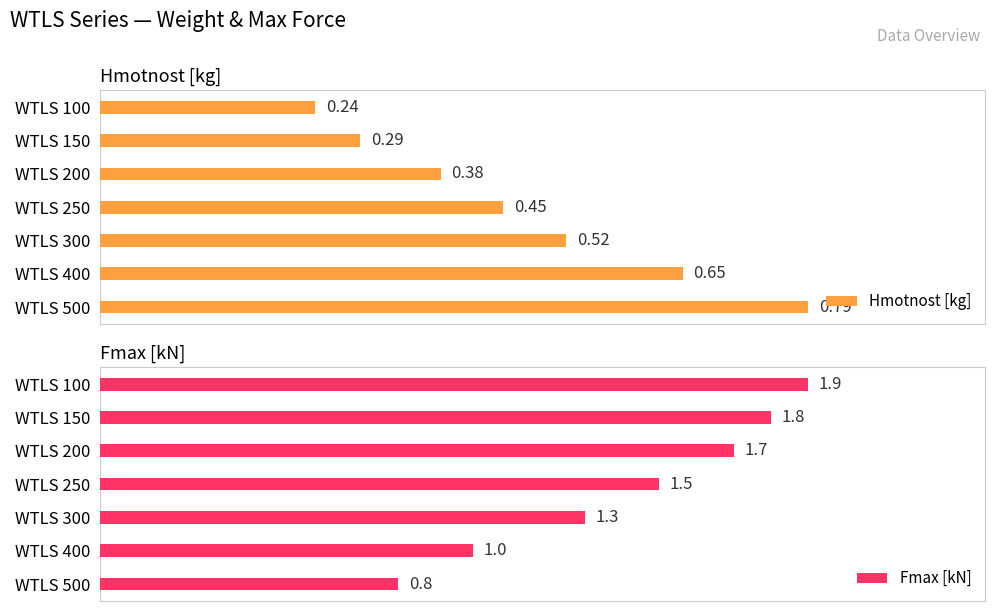

What is the difference between the second highest and minimum values in the Fmax [kN] series?

1.0